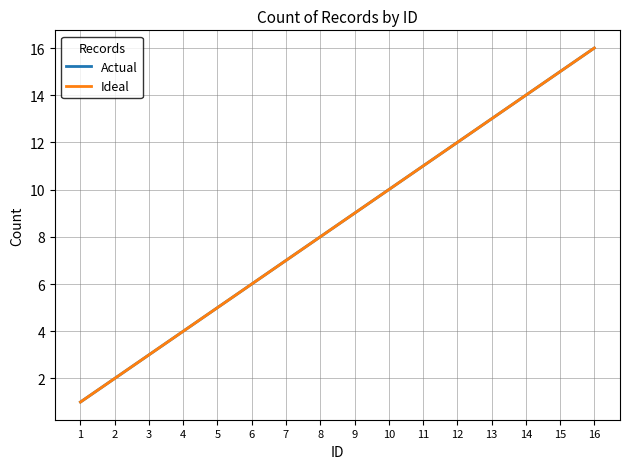

What value does the Actual series have at 14, to the nearest 10?

10